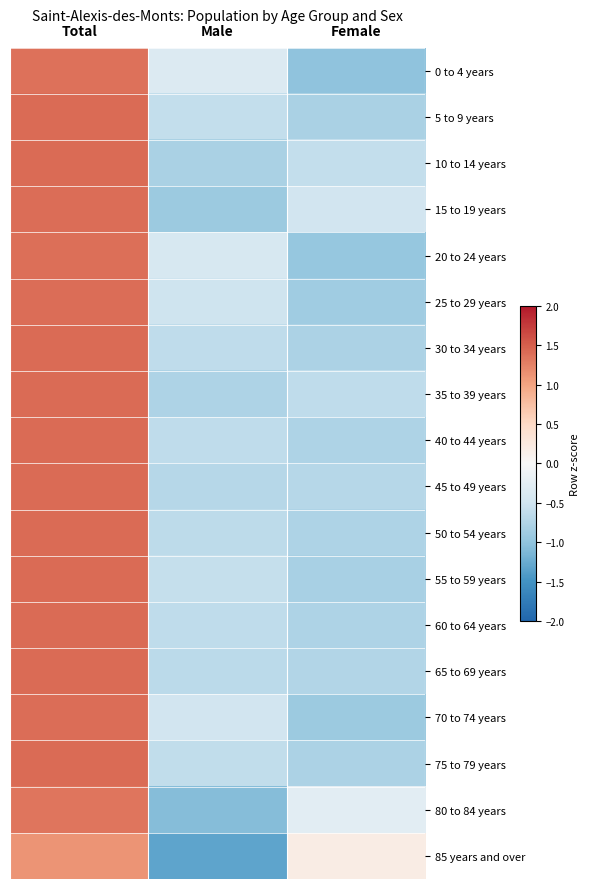

At Female, list the series in order from largest to smallest.

85 years and over, 80 to 84 years, 15 to 19 years, 10 to 14 years, 35 to 39 years, 45 to 49 years, 65 to 69 years, 50 to 54 years, 40 to 44 years, 60 to 64 years, 30 to 34 years, 75 to 79 years, 5 to 9 years, 55 to 59 years, 25 to 29 years, 70 to 74 years, 20 to 24 years, 0 to 4 years